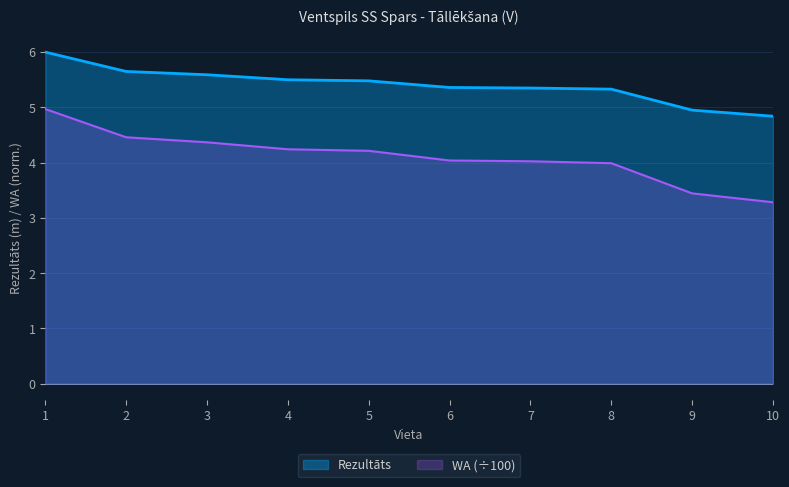

Which series changed the most between 3 and 10?

WA (÷100)